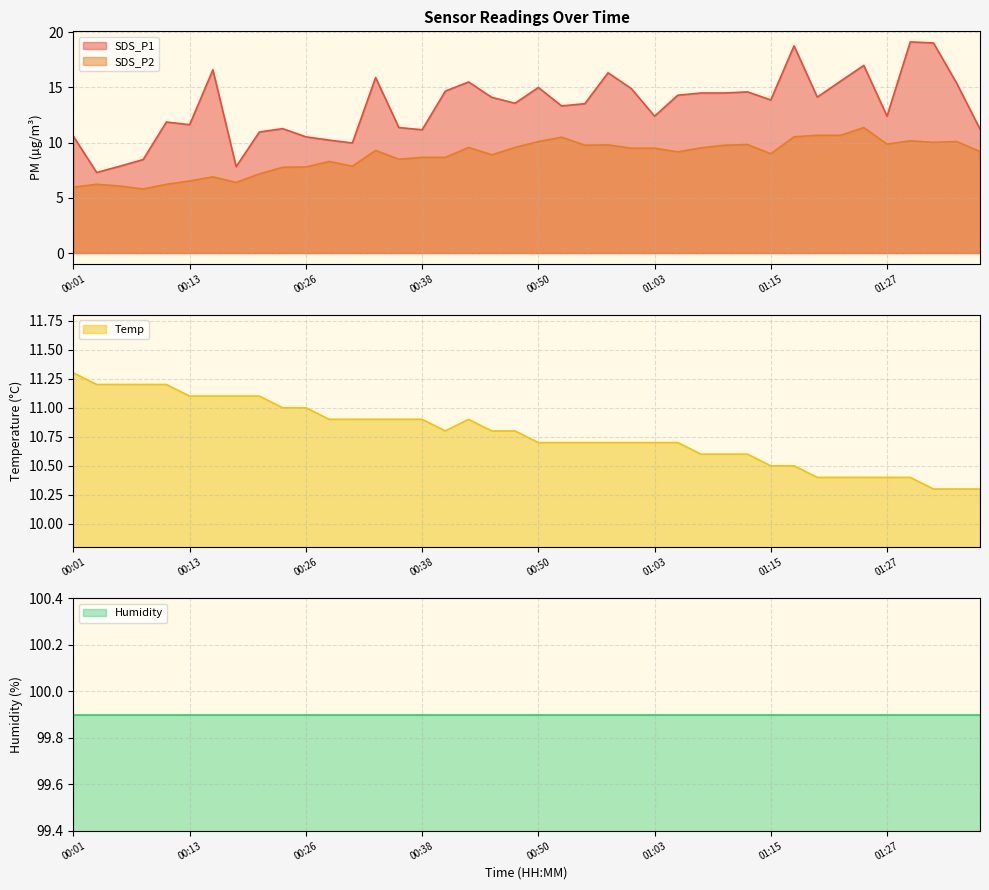

What is the difference between the second highest and second lowest values in the SDS_P1 series?

11.2